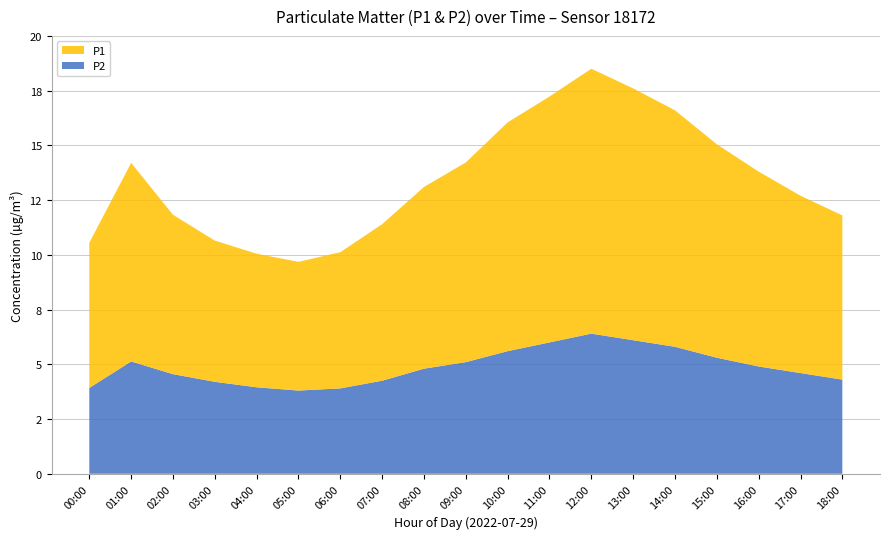

Reading left to right, extract all data points from this chart.

P1: 00:00=6.6	01:00=9.1	02:00=7.3	03:00=6.5	04:00=6.1	05:00=5.9	06:00=6.2	07:00=7.2	08:00=8.3	09:00=9.1	10:00=10.4	11:00=11.2	12:00=12.1	13:00=11.5	14:00=10.8	15:00=9.8	16:00=8.9	17:00=8.1	18:00=7.5
P2: 00:00=3.9	01:00=5.1	02:00=4.5	03:00=4.2	04:00=4.0	05:00=3.8	06:00=3.9	07:00=4.2	08:00=4.8	09:00=5.1	10:00=5.6	11:00=6.0	12:00=6.4	13:00=6.1	14:00=5.8	15:00=5.3	16:00=4.9	17:00=4.6	18:00=4.3